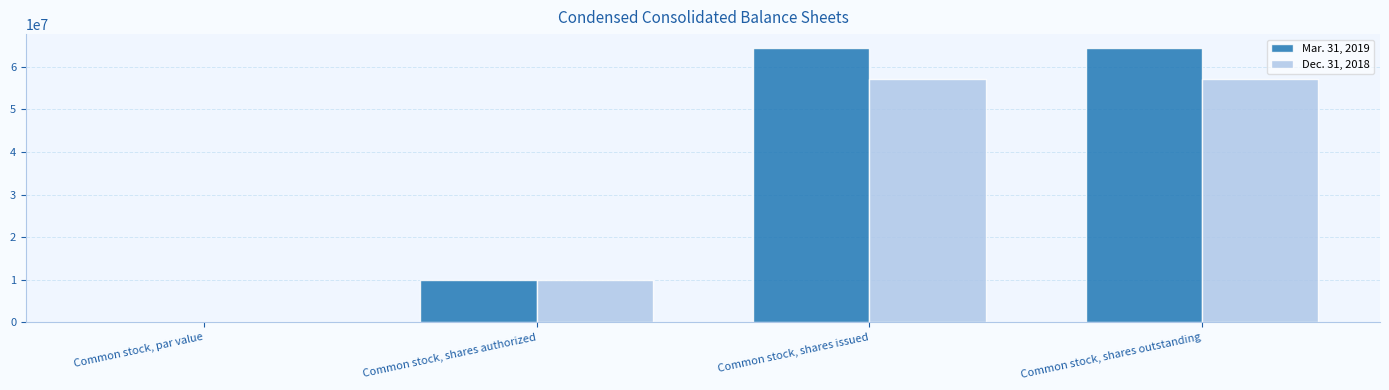

What is the greatest value displayed?

64455221.0